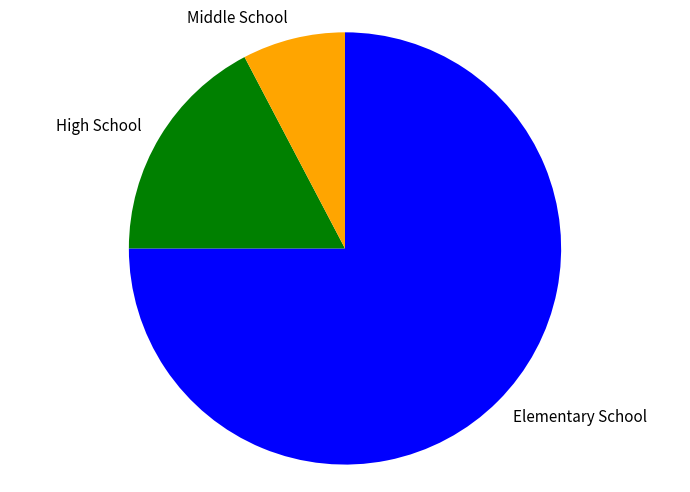

Rank the categories by value from highest to lowest.

Elementary School, High School, Middle School